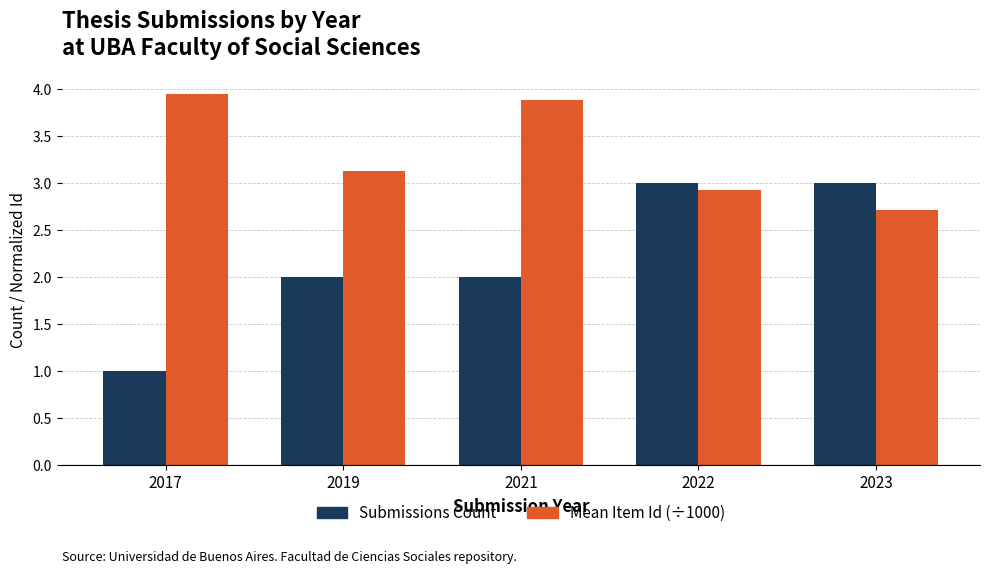

Count the number of data series in this chart.

2